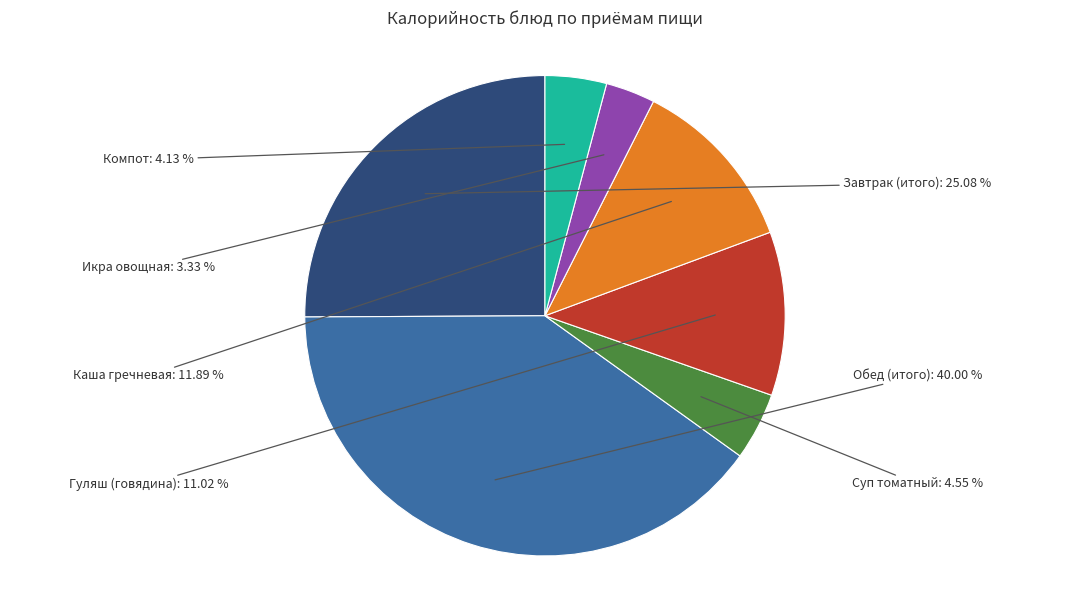

Is the sum of Завтрак (итого) and Обед (итого) greater than half?

Yes